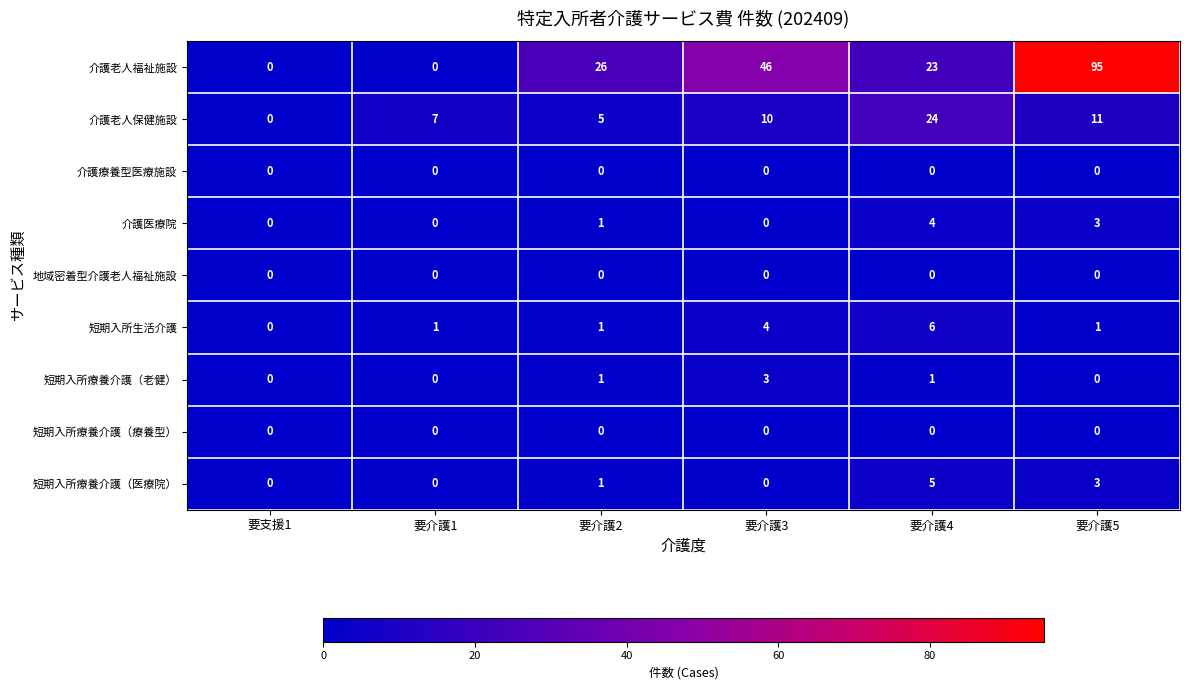

Where is 介護老人保健施設 nearest to the value 12?

要介護5